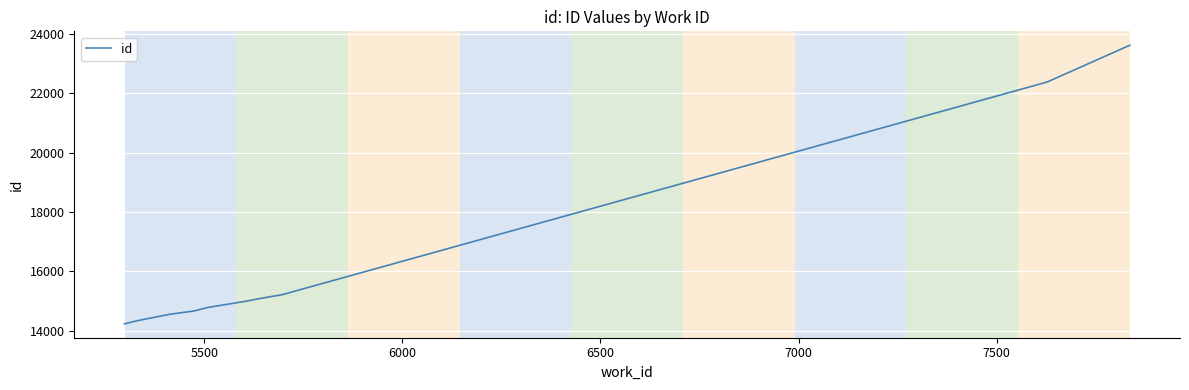

What is the difference between the maximum and minimum values?

9396